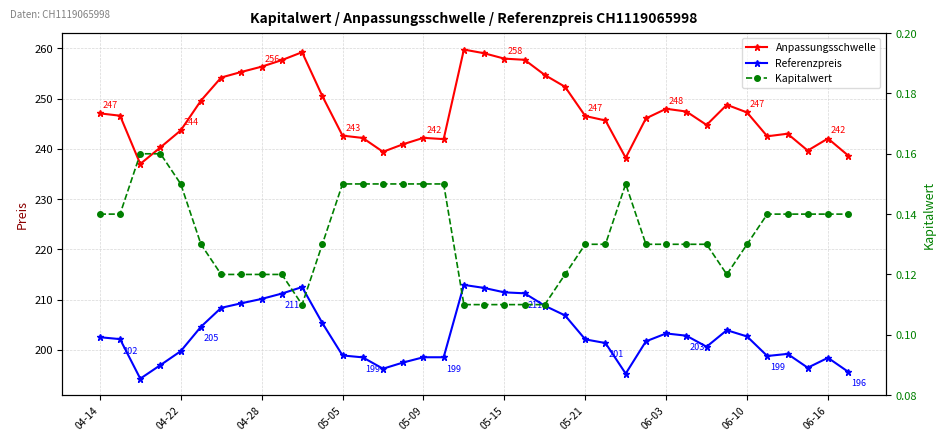

At how many categories does at least one series exceed 234?

38